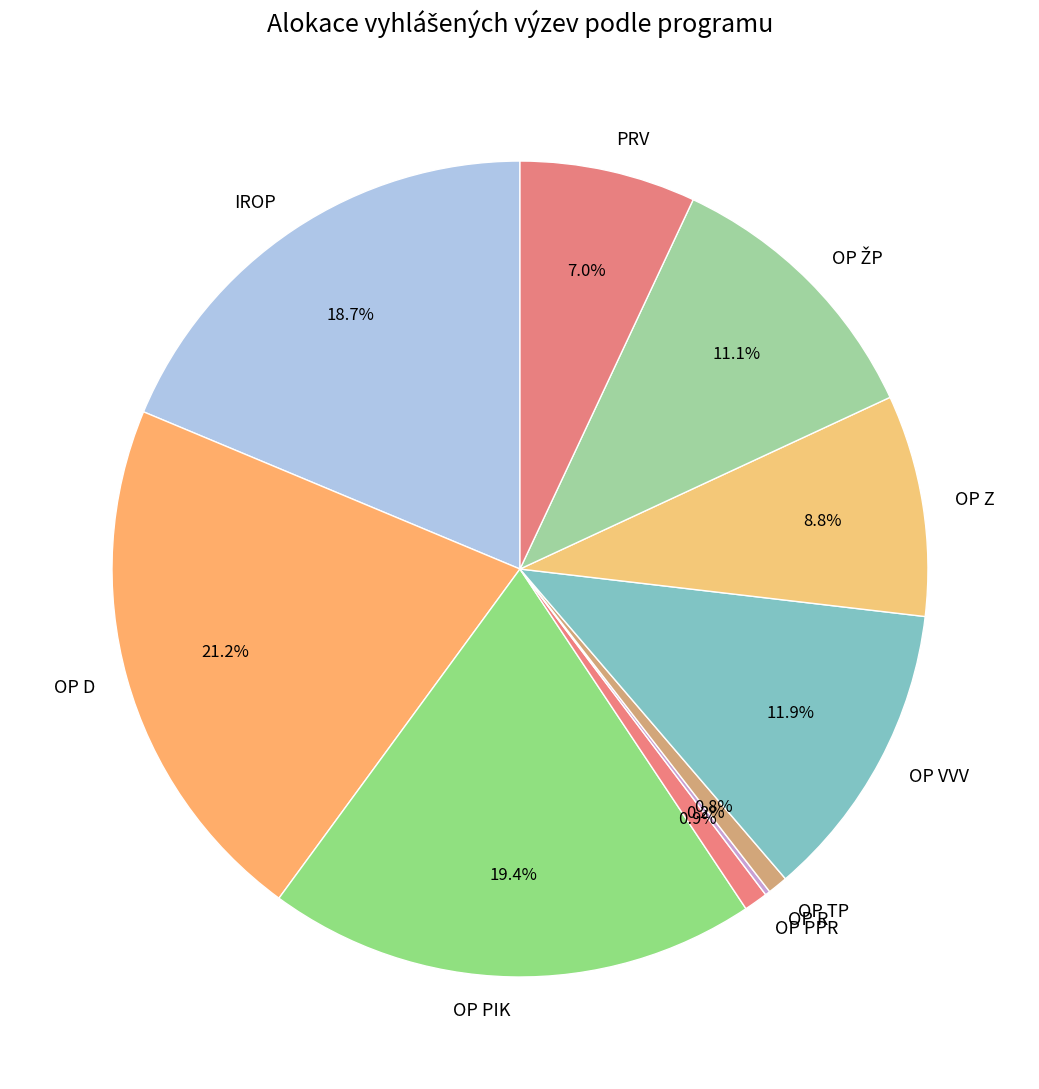

Does any single category account for the majority?

No